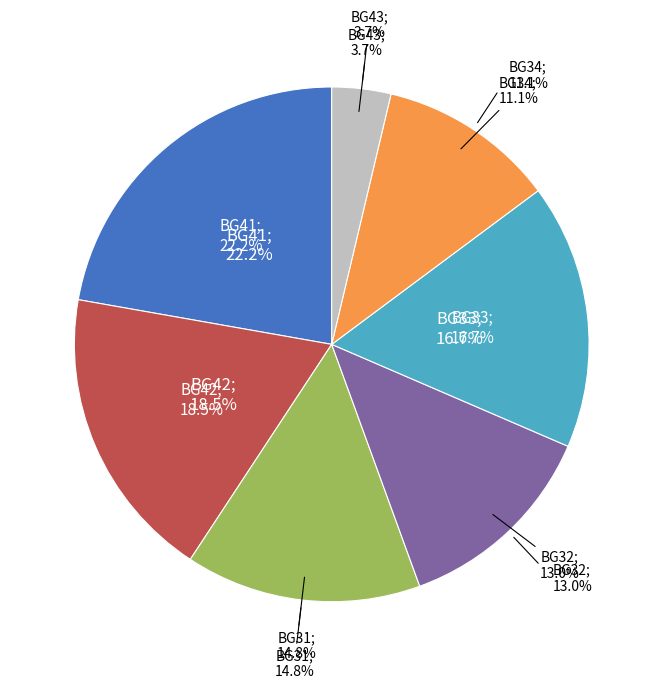

Count the number of slices in the pie.

7